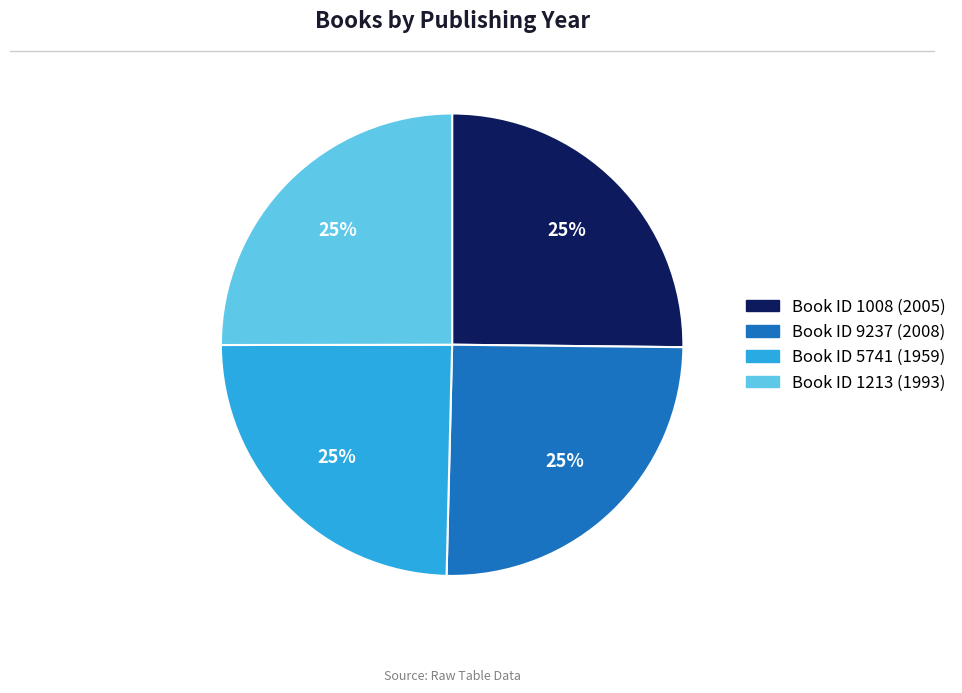

Is there any slice that represents more than half of the pie?

No